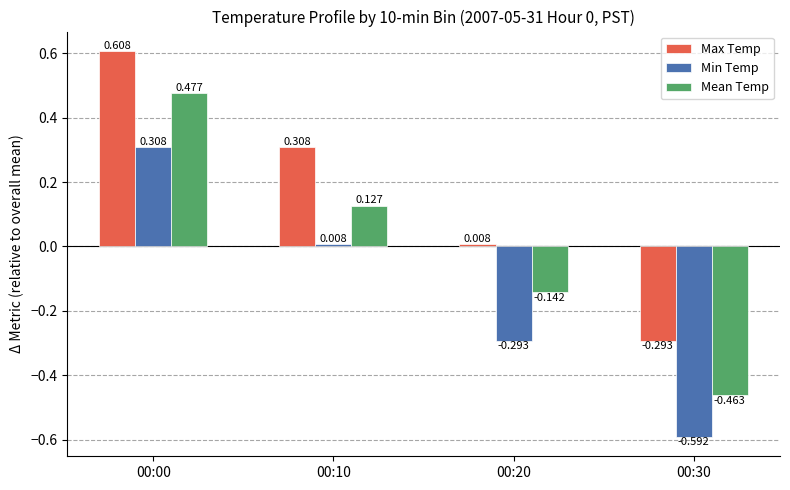

What are all the series names shown in the legend?

Max Temp, Min Temp, Mean Temp